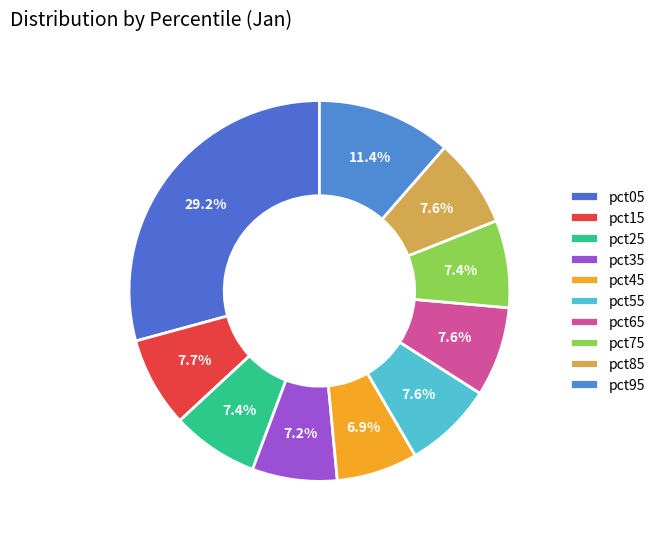

Is it true that pct05 is 29% of the pie?

True